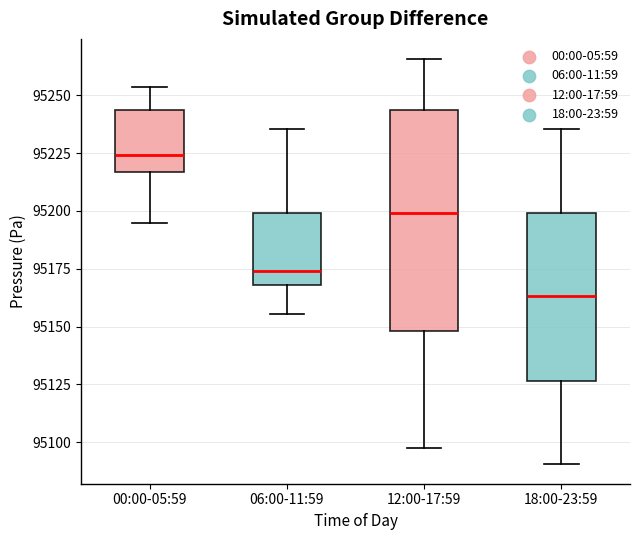

Where does the median line of the box for 12:00-17:59 sit on the y-axis? The values are not printed on the chart, so give them approximately, as read against the axis.

95200